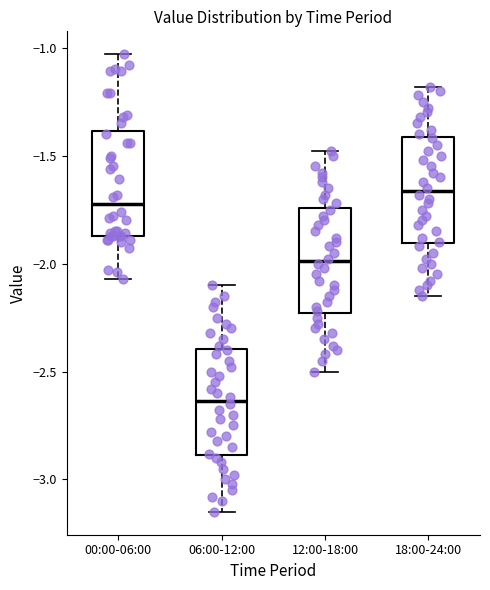

Reading left to right, transcribe this box plot: for each box, give where its median line is, the range the box spans, and where its two whiskers end, as read against the y-axis. The values are not printed on the chart, so give them approximately, as read against the axis.

00:00-06:00: median -1.70, box -1.85 to -1.40, whiskers -2.05 to -1.05
06:00-12:00: median -2.65, box -2.90 to -2.40, whiskers -3.15 to -2.10
12:00-18:00: median -2.00, box -2.25 to -1.75, whiskers -2.50 to -1.50
18:00-24:00: median -1.65, box -1.90 to -1.40, whiskers -2.15 to -1.20